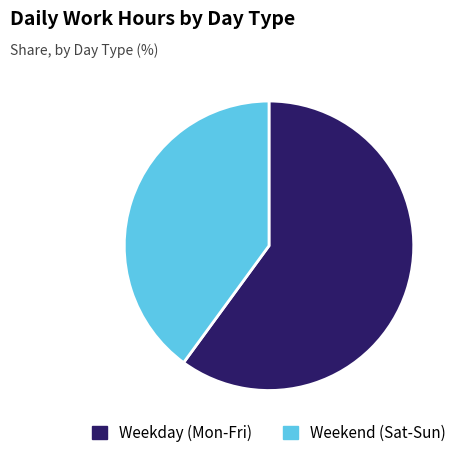

Is there a majority slice in this chart?

Yes